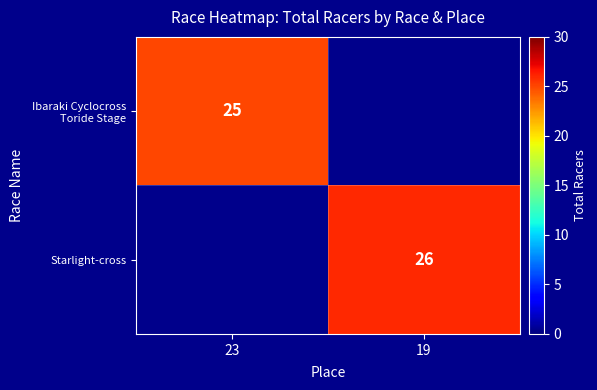

The value of Starlight-cross at 19 is 40. True or false?

False